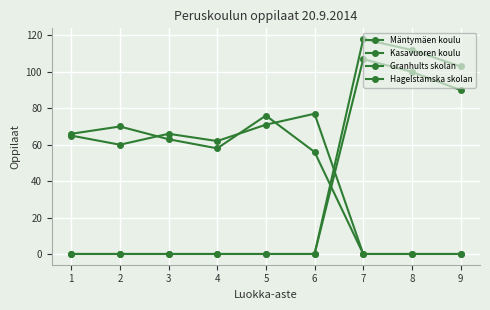

What is the sum of all Kasavuoren koulu values?

333